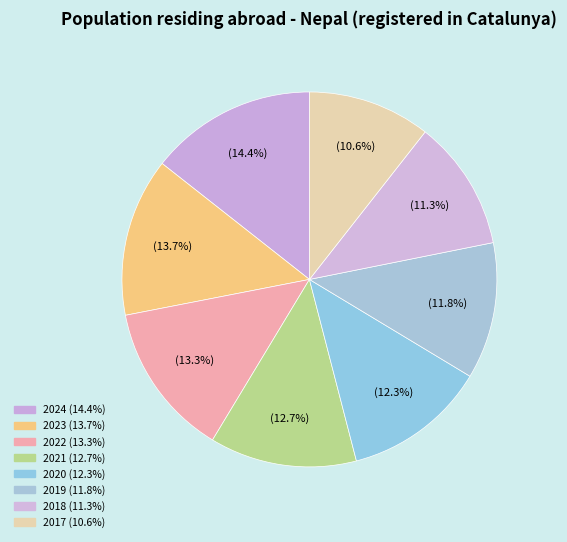

Which has a higher value, 2024 or 2021?

2024